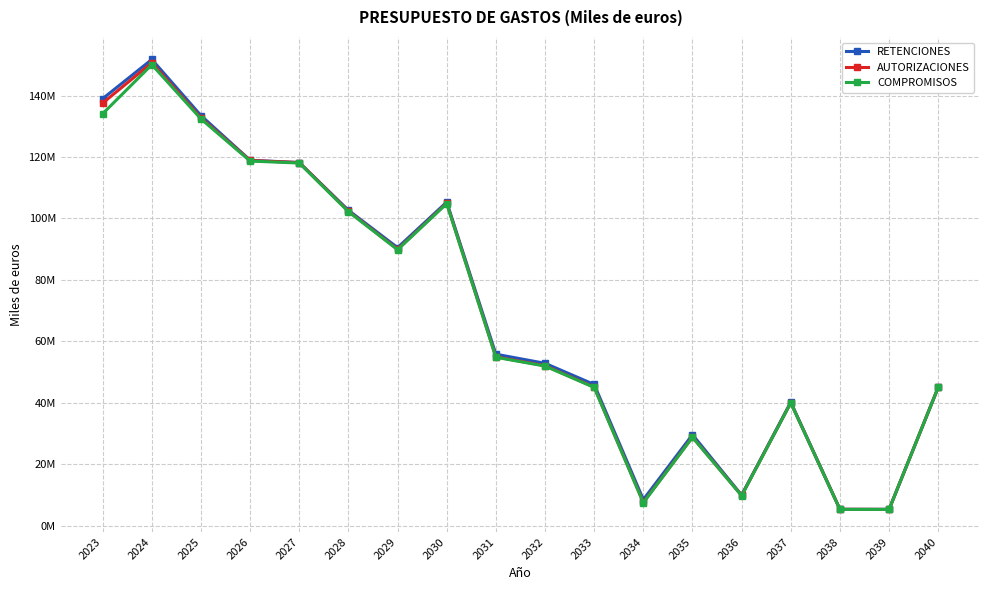

What is the spread (max minus min) of values at 2032?

892702